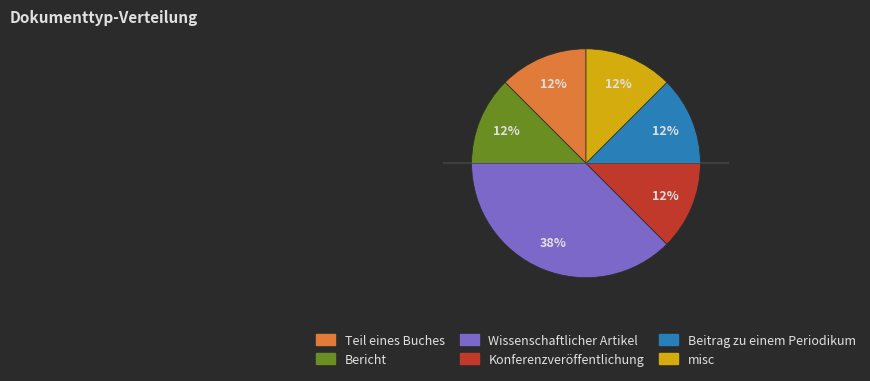

The Teil eines Buches slice represents 19% of the pie. True or false?

False